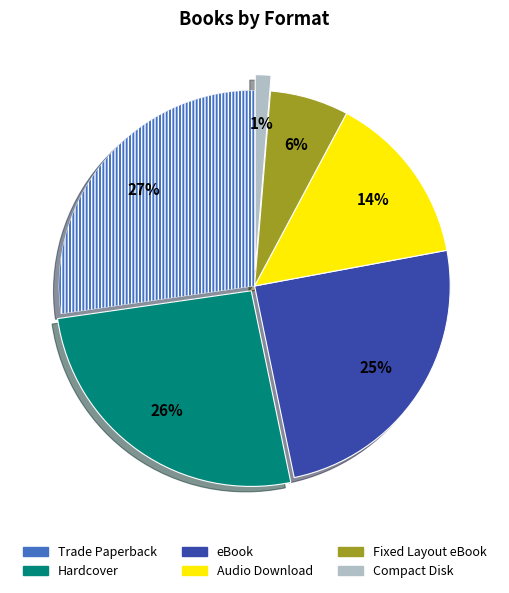

Is the sum of Compact Disk and Audio Download greater than half?

No